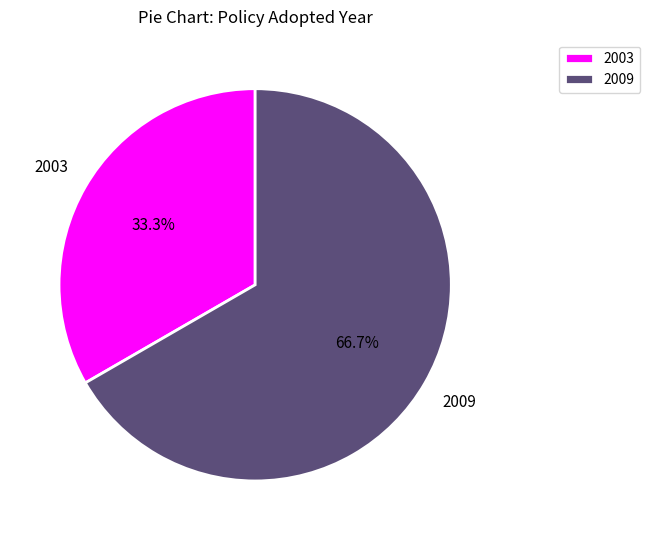

Is there any slice that represents more than half of the pie?

Yes